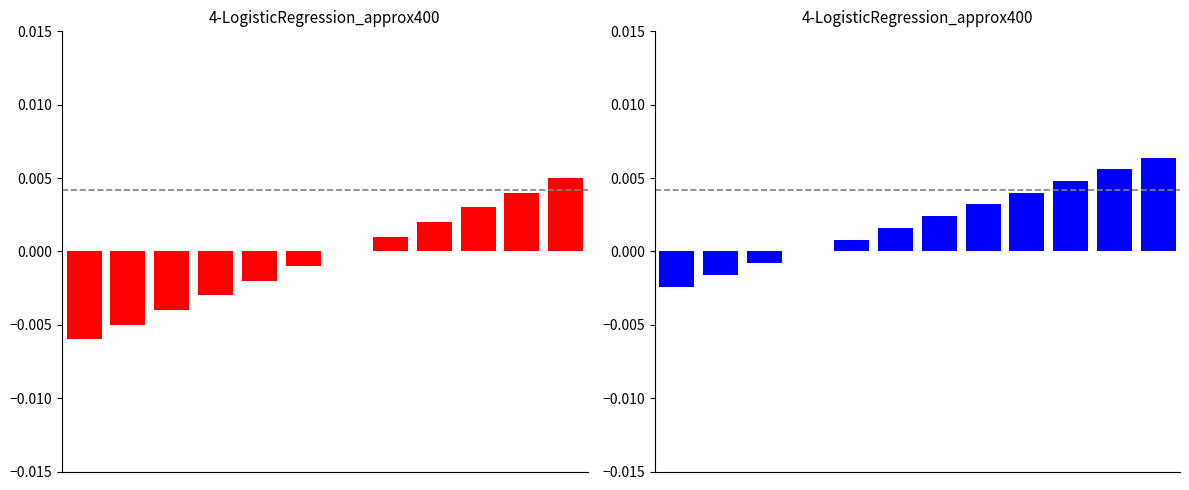

How many distinct data groups are displayed?

1